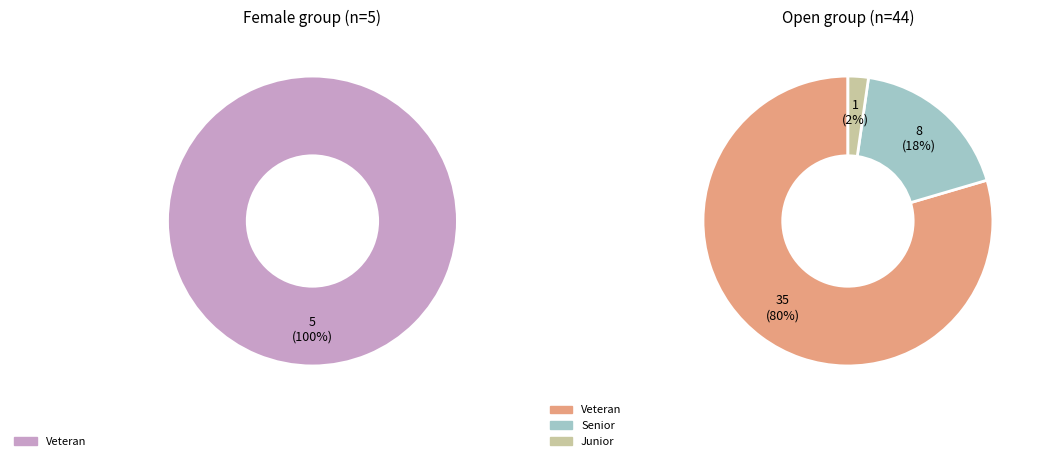

Does Open represent more than half of the total?

Yes